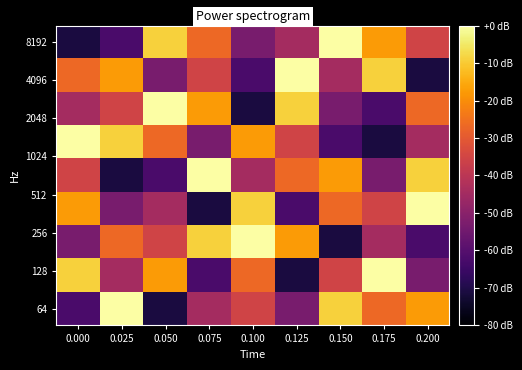

Which label corresponds to the smallest value in the chart?

0.050